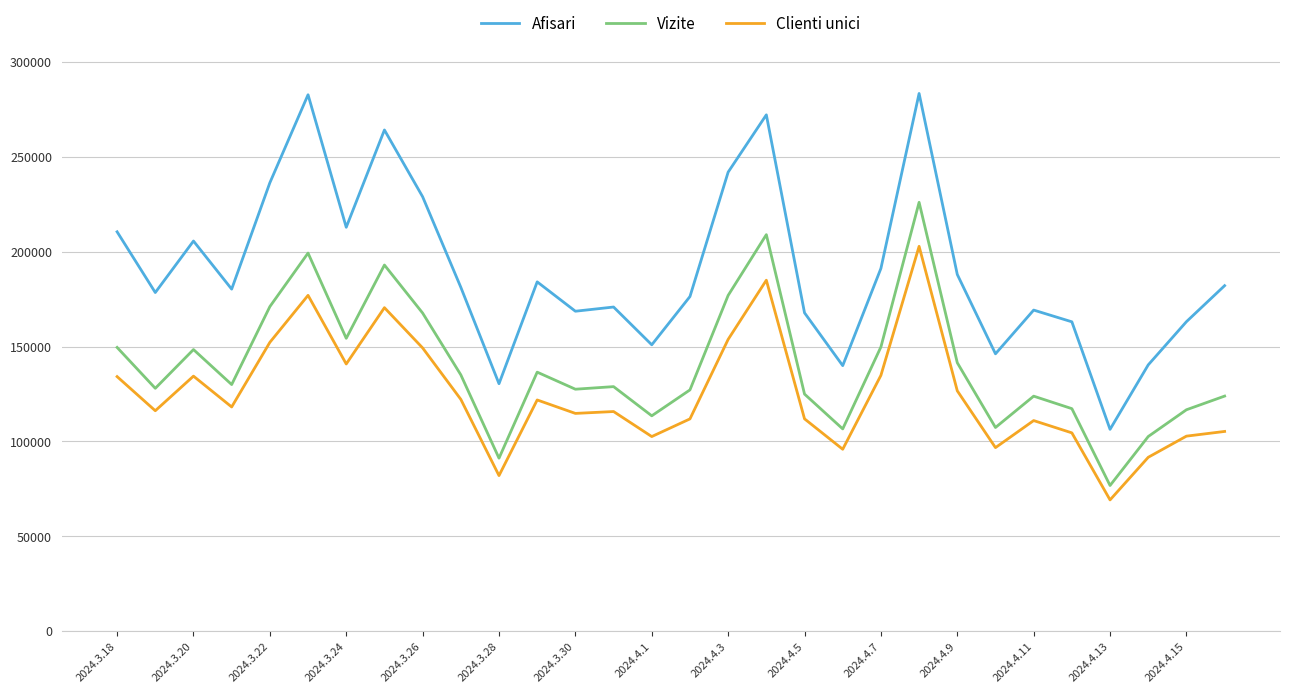

What is the greatest value displayed?

283436